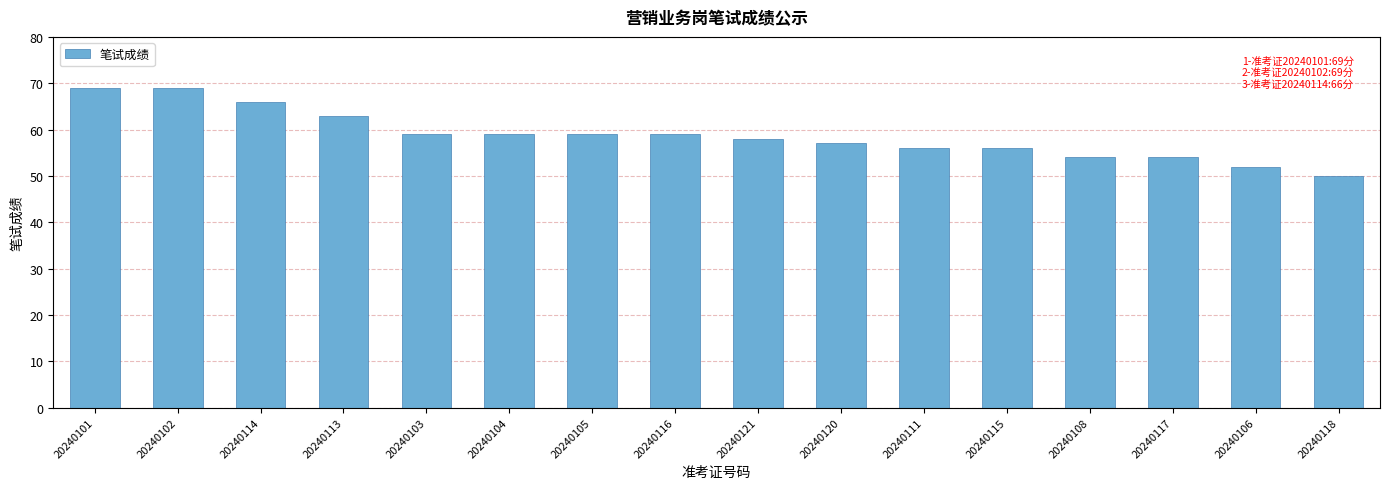

Between 20240121 and 20240118, which is larger?

20240121